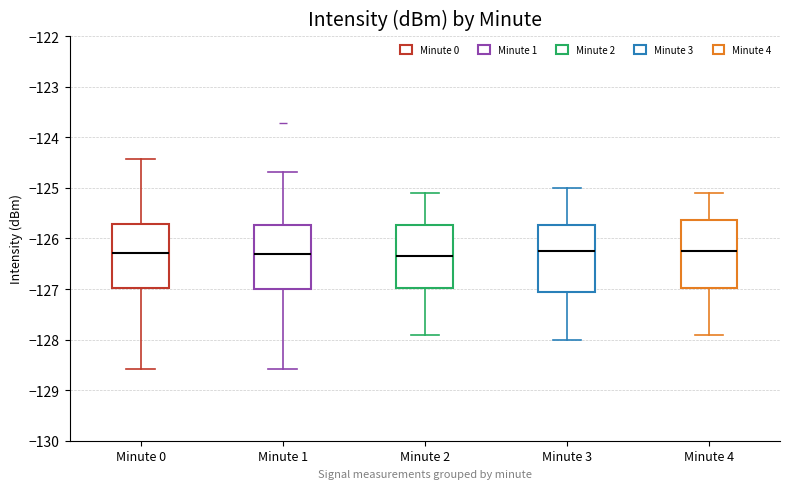

Where does the upper whisker of the box for Minute 1 end on the y-axis? The values are not printed on the chart, so give them approximately, as read against the axis.

-124.7